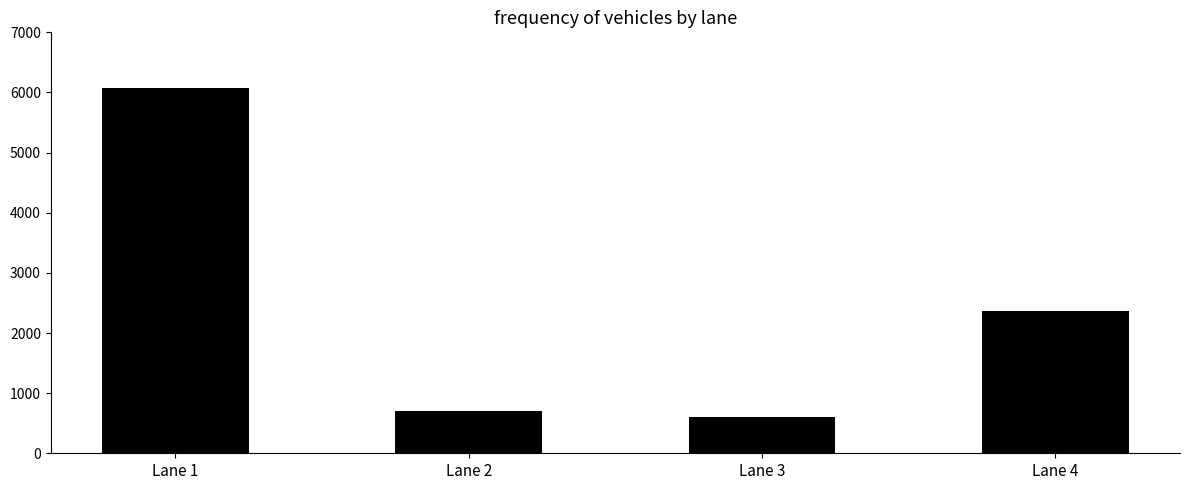

The value at Lane 4 is 669. True or false?

False